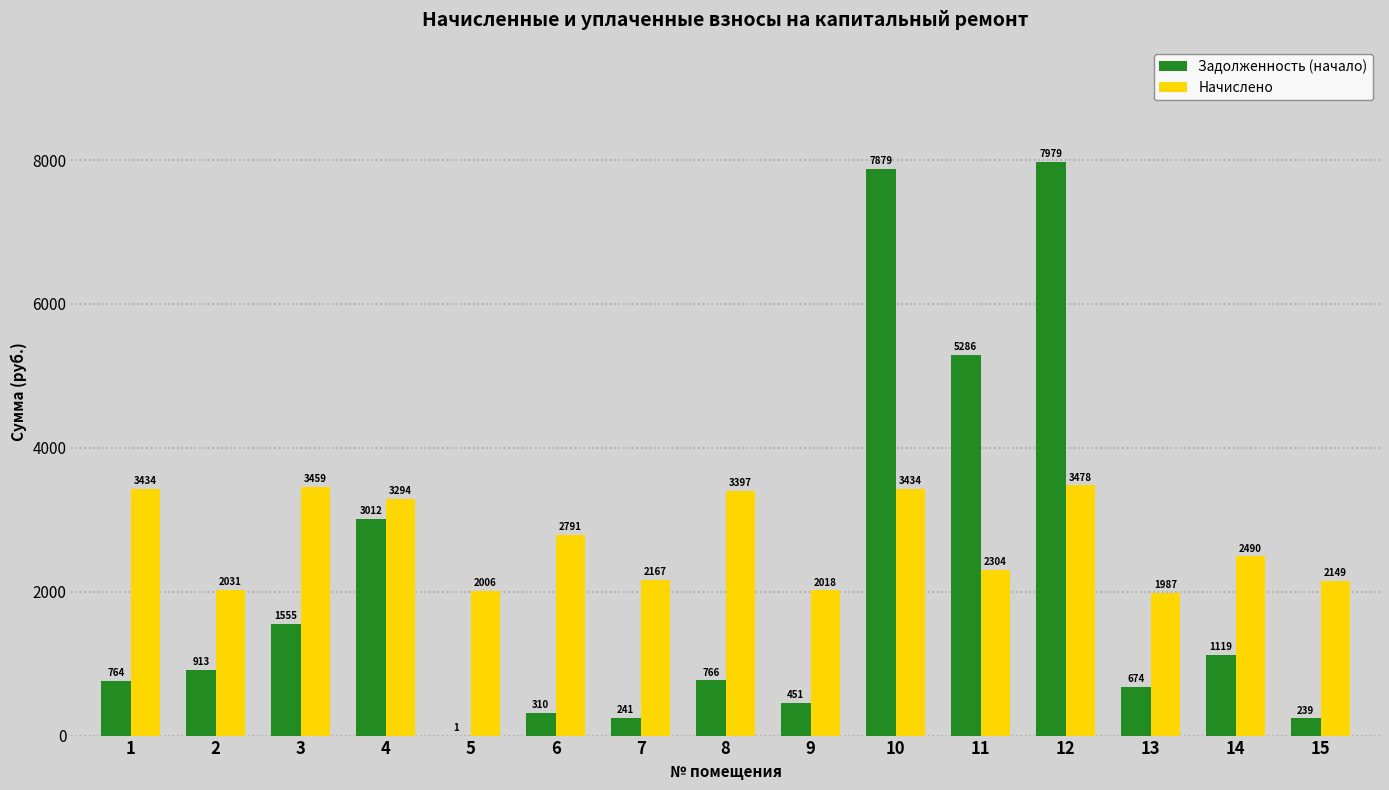

Which category has the highest value in the Задолженность (начало) series?

12